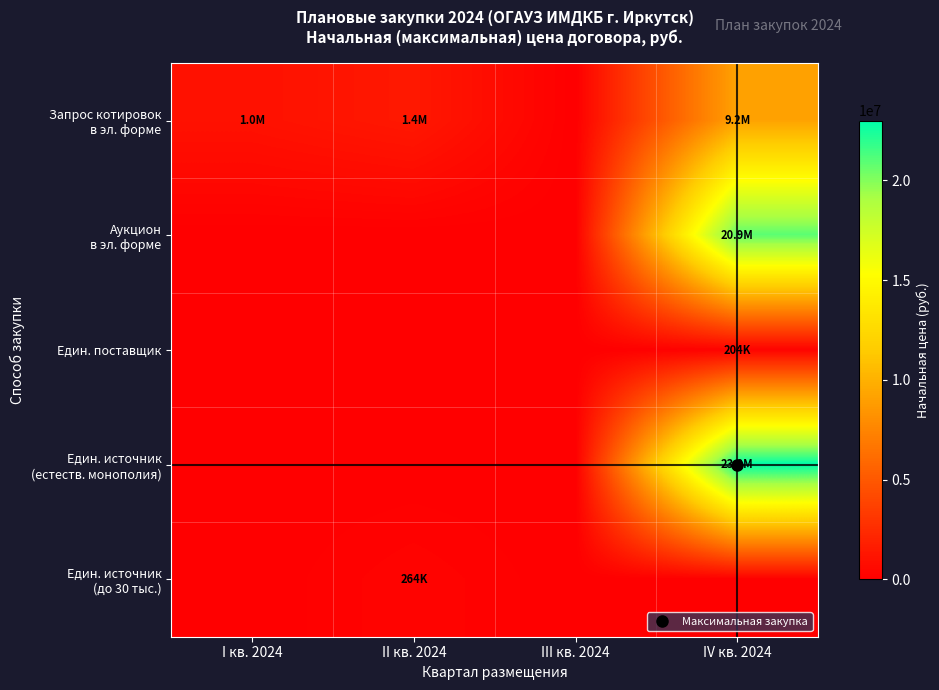

Between I кв. 2024 and II кв. 2024, which is larger?

II кв. 2024